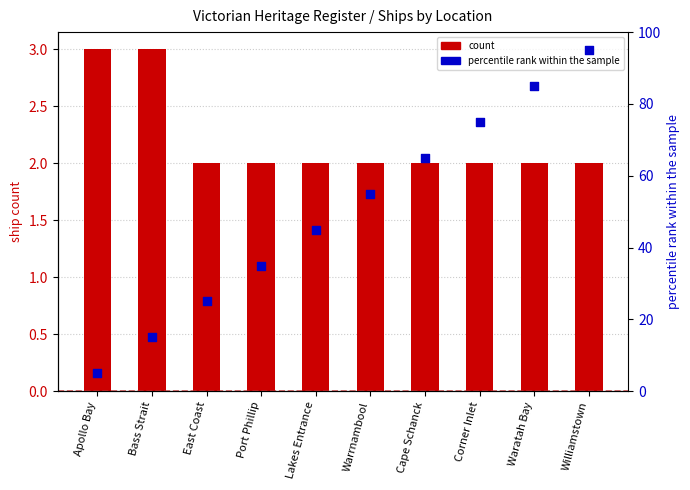

Which series contains the highest Y value?

percentile rank within the sample